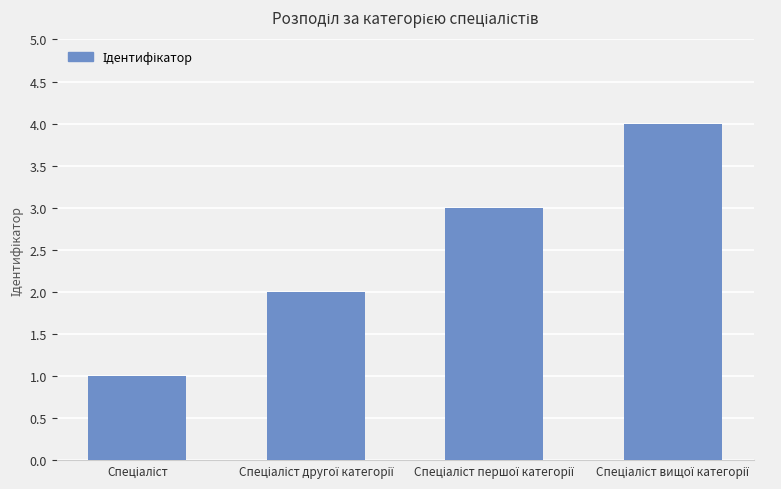

What is the greatest value displayed?

4